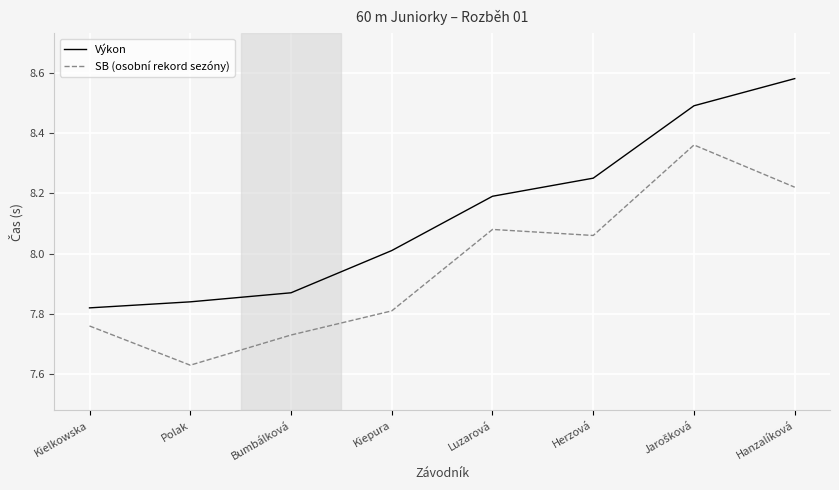

What is the difference between the maximum and minimum values in the Výkon series?

0.8